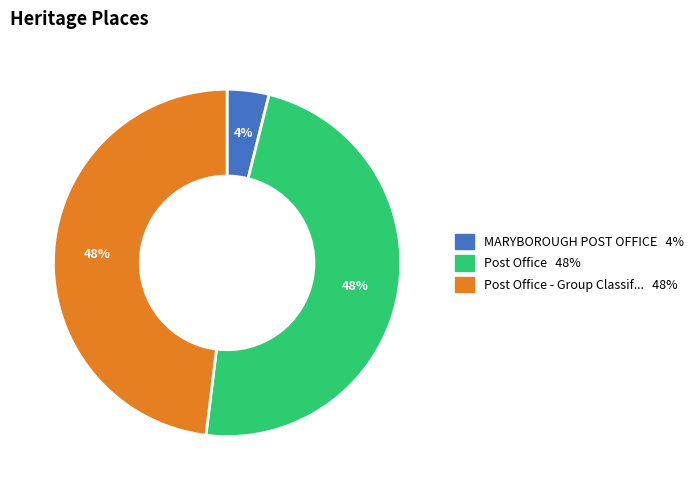

Is there any slice that represents more than half of the pie?

No